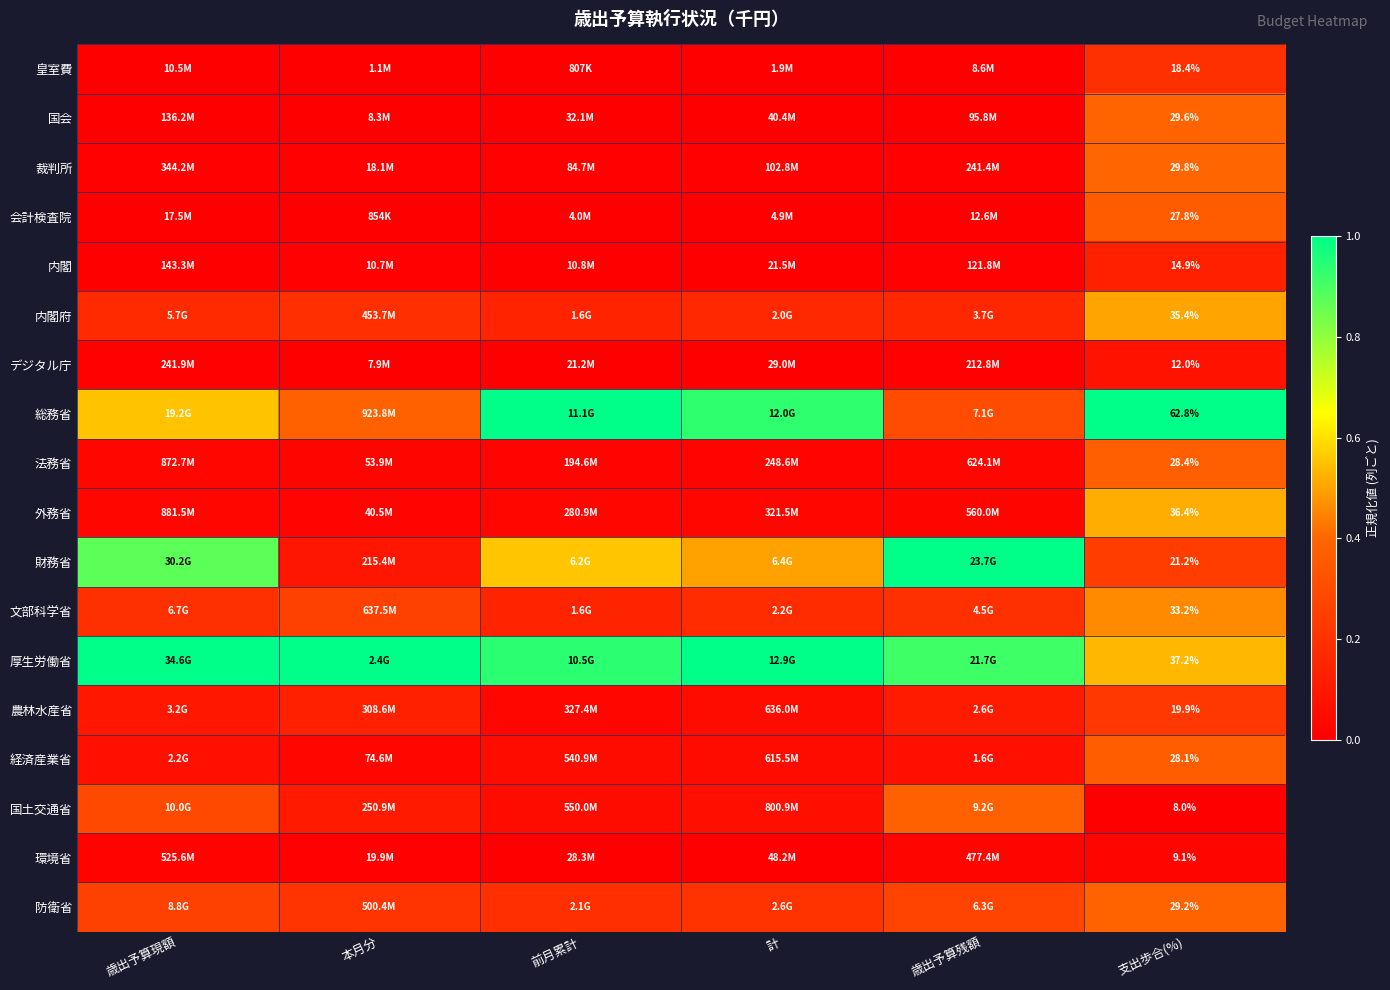

Between 本月分 and 歳出予算残額, which series saw the biggest shift?

財務省